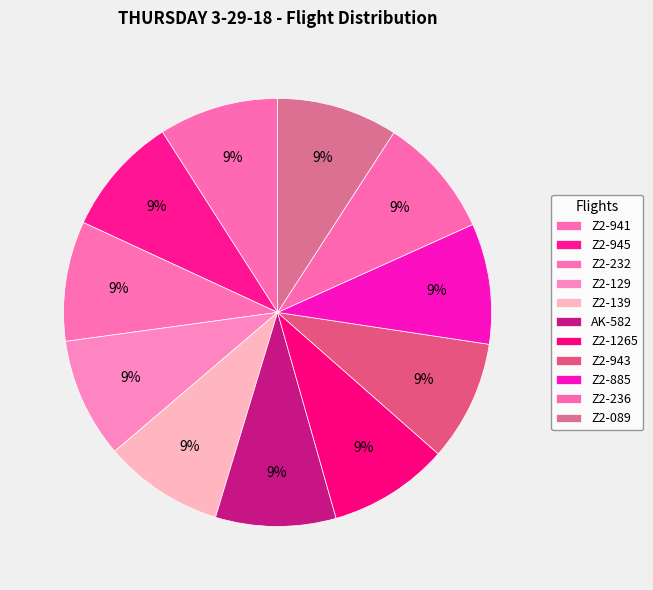

True or false: Z2-943 accounts for 4% of the total.

False